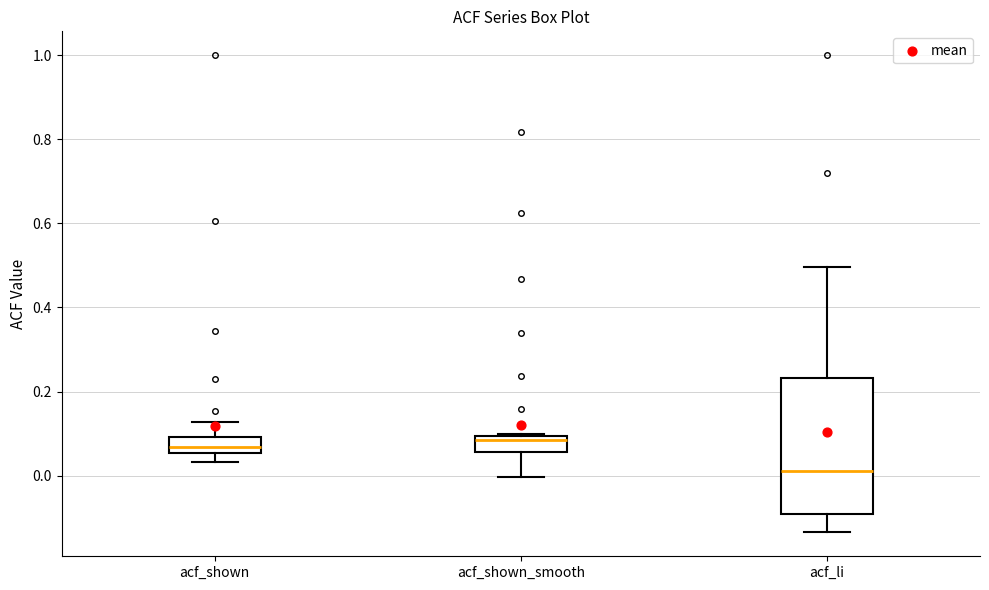

Which box has the lowest median line?

acf_li